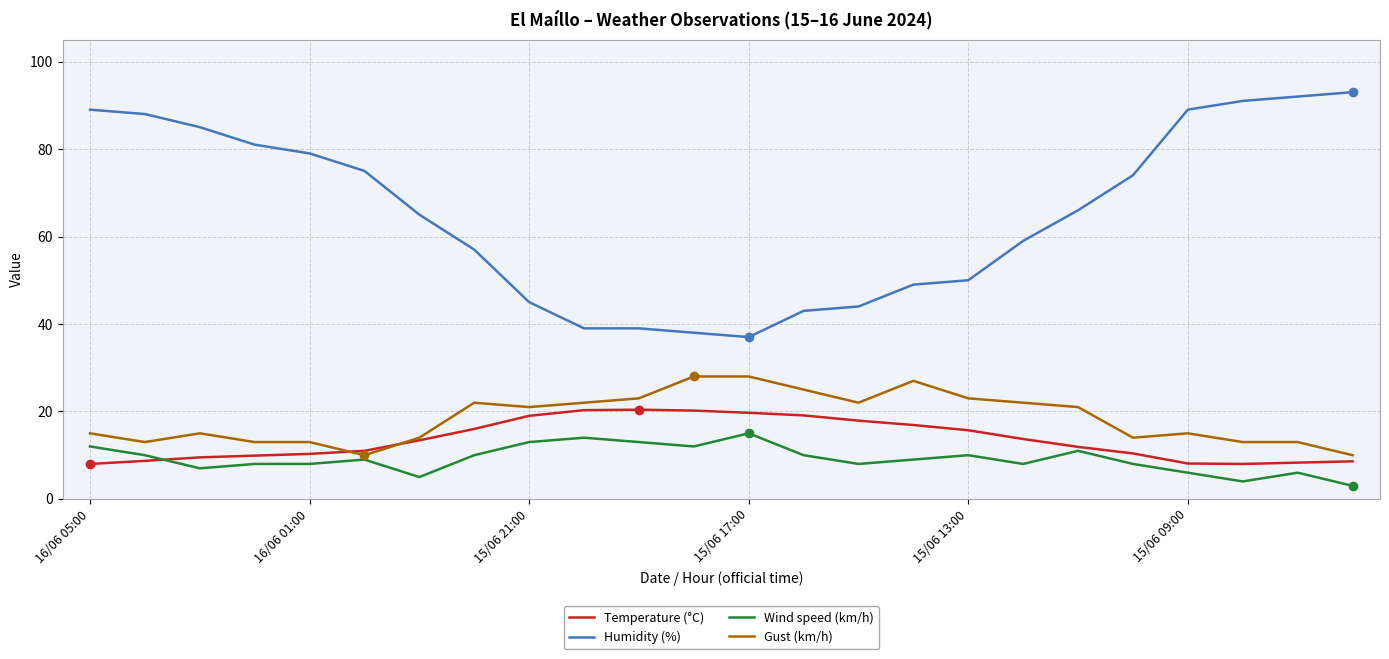

How many lines are shown in the chart?

4